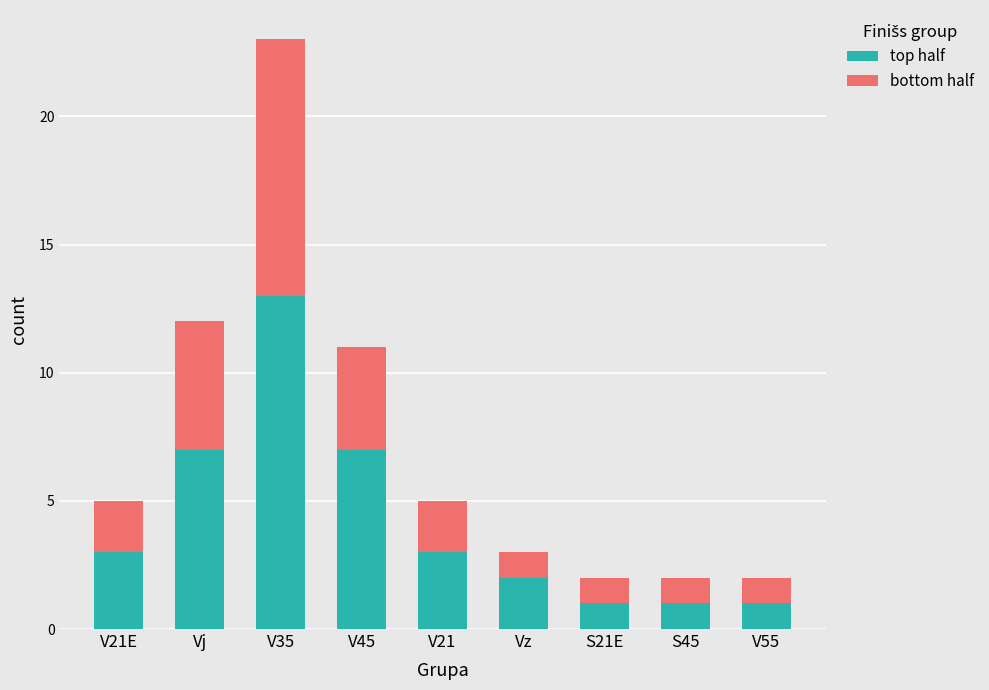

What is the difference between the maximum and minimum values in the top half series?

12